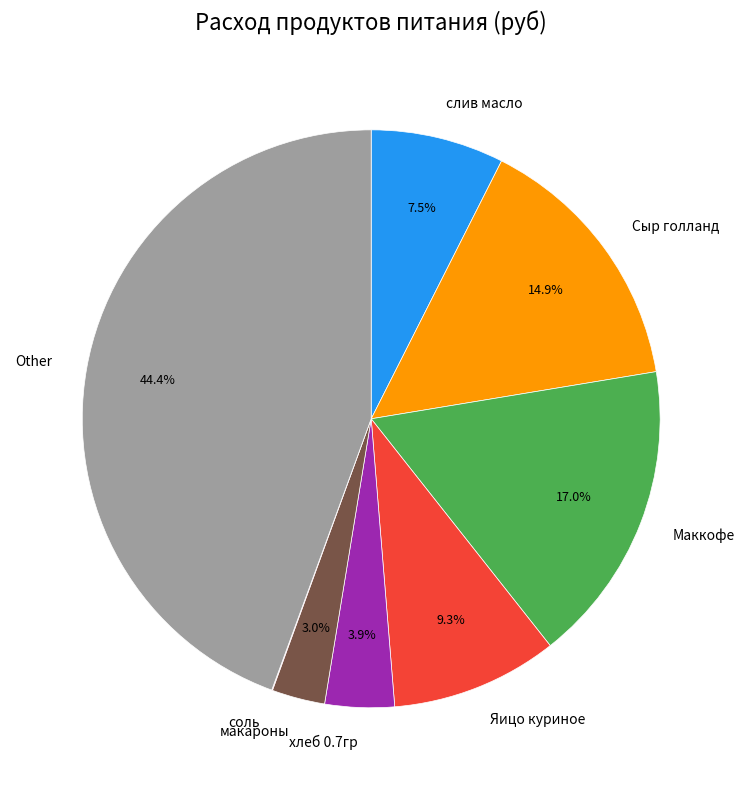

To the nearest percent, what is the combined percentage of Яицо куриное and Сыр голланд?

24%